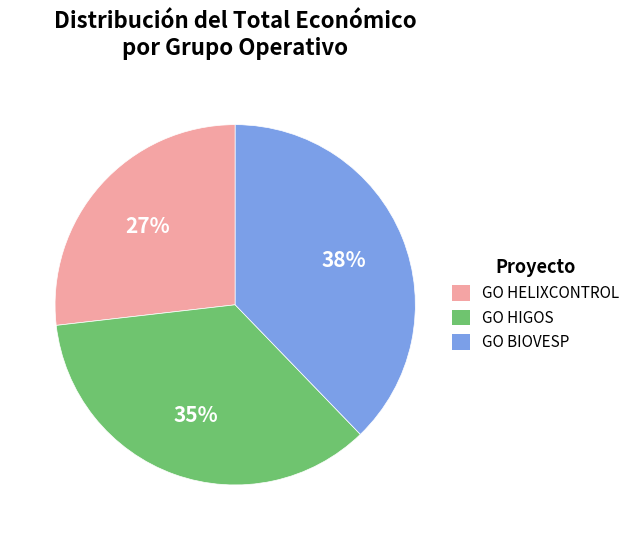

Combined, do GO HELIXCONTROL and GO HIGOS account for over 50%?

Yes